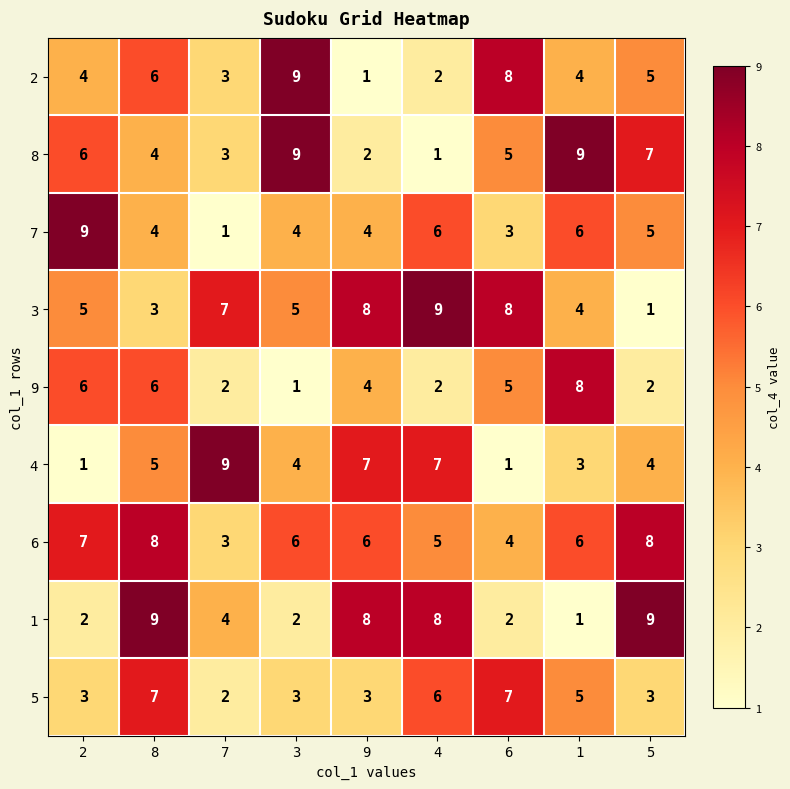

At which label is 2 closest to 5?

5